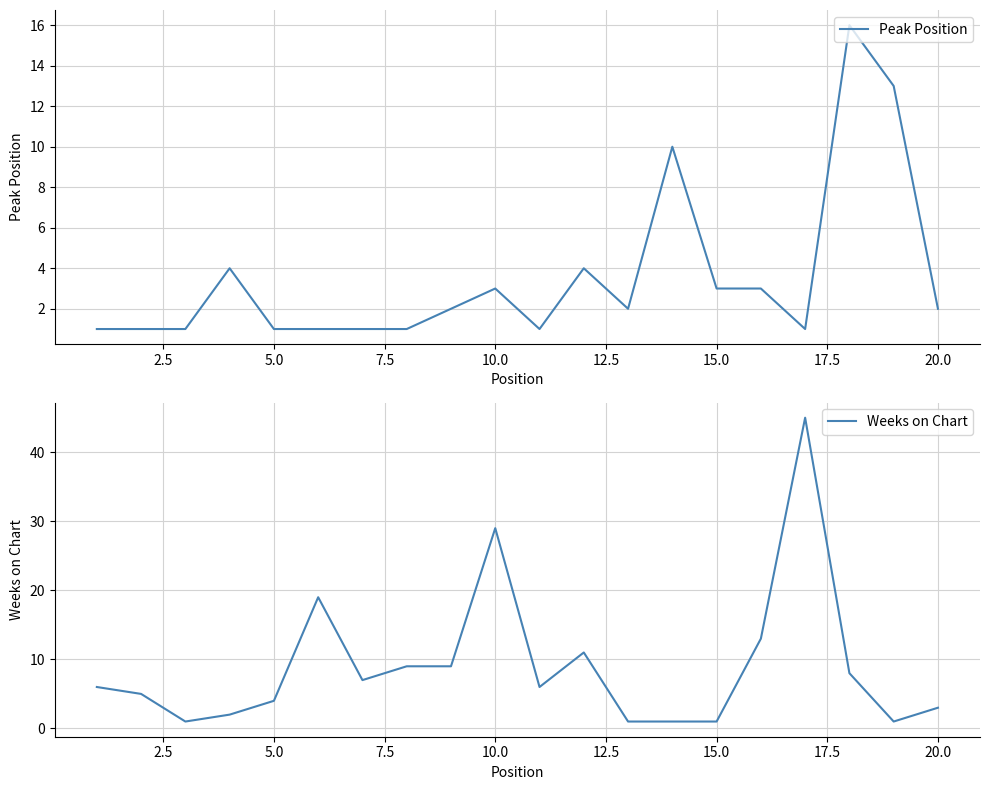

True or false: Weeks on Chart has a value of 4 at 5.0.

True